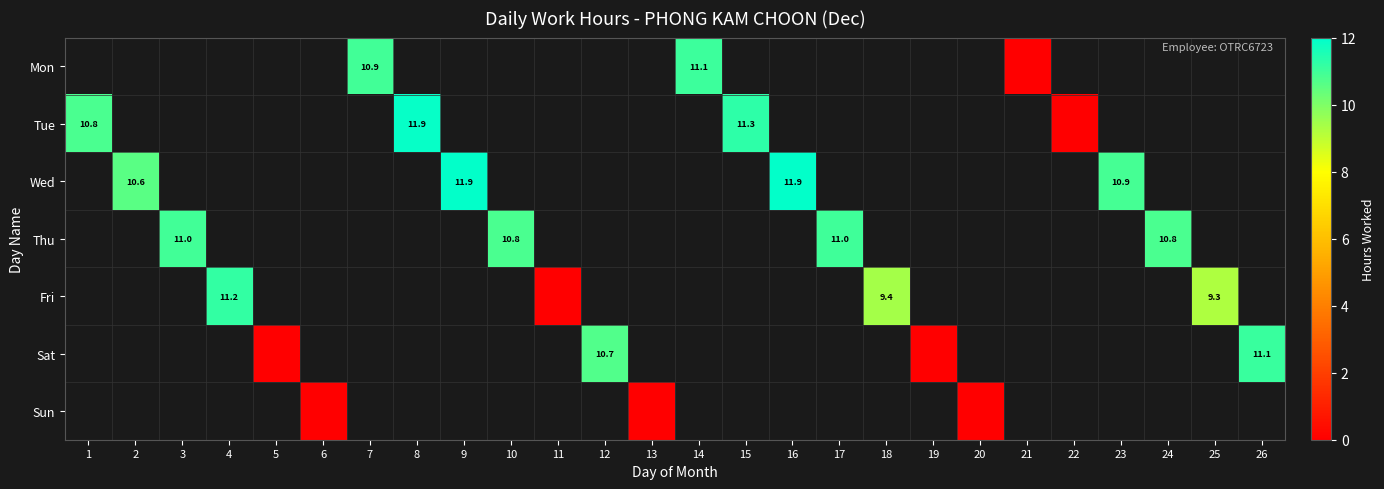

Is the value of Sun at 26 greater than the value of Sat at 23?

No